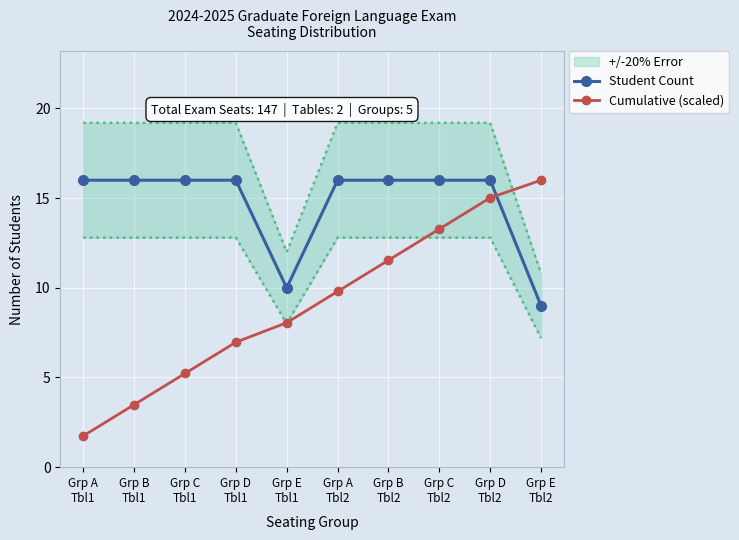

Which series ends up on top after the final intersection of Student Count and Cumulative (scaled)?

Cumulative (scaled)